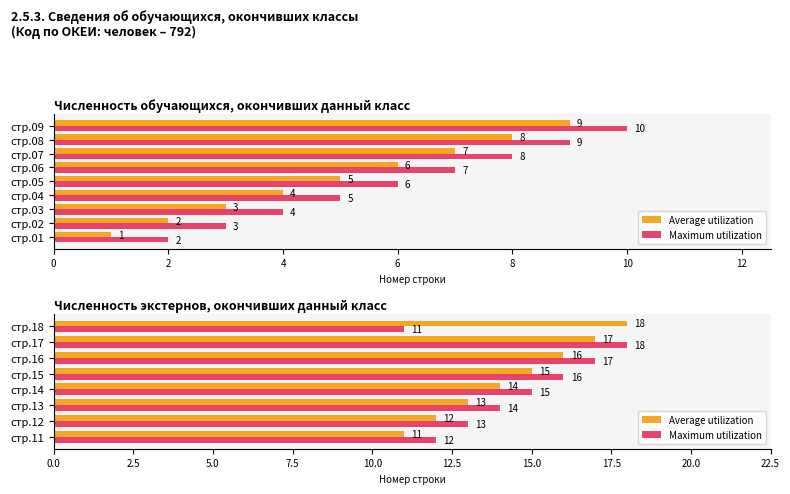

What is the average value of the Maximum utilization series?

14